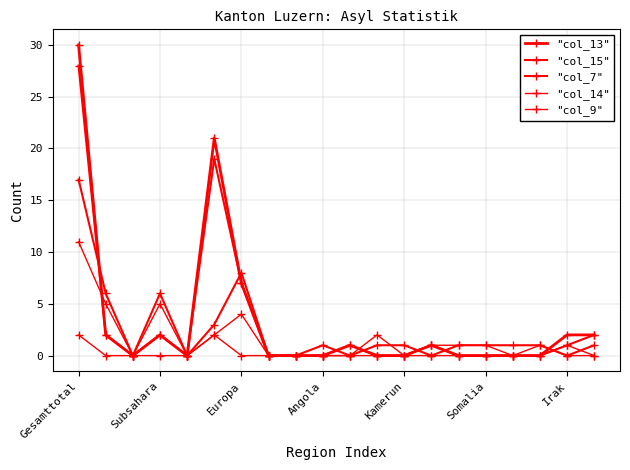

True or false: "col_13" and "col_14" intersect in this chart.

False